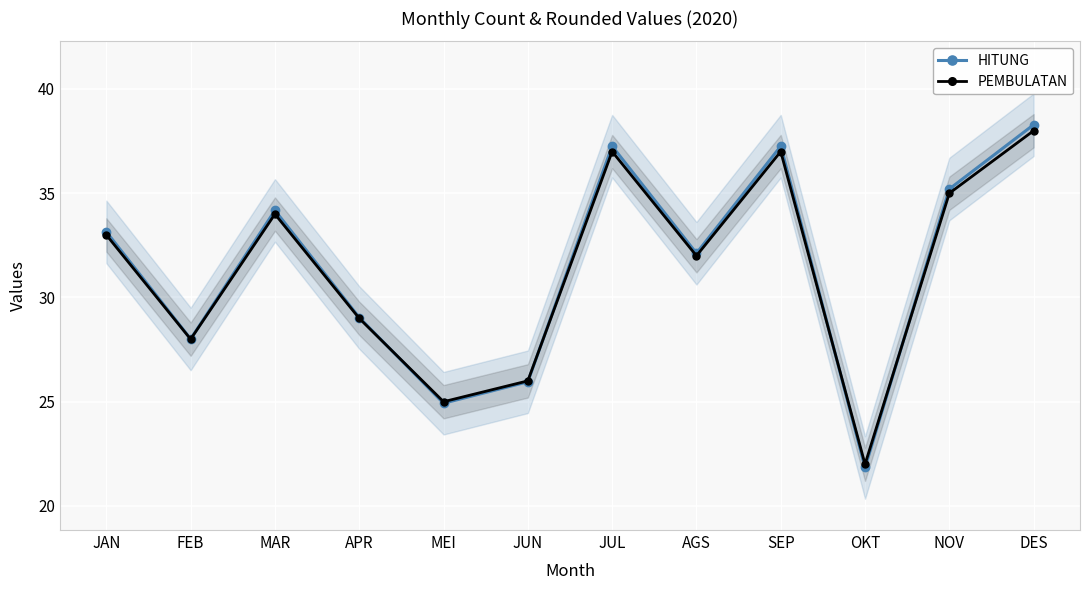

What is the label of the 2nd point from the left?

FEB